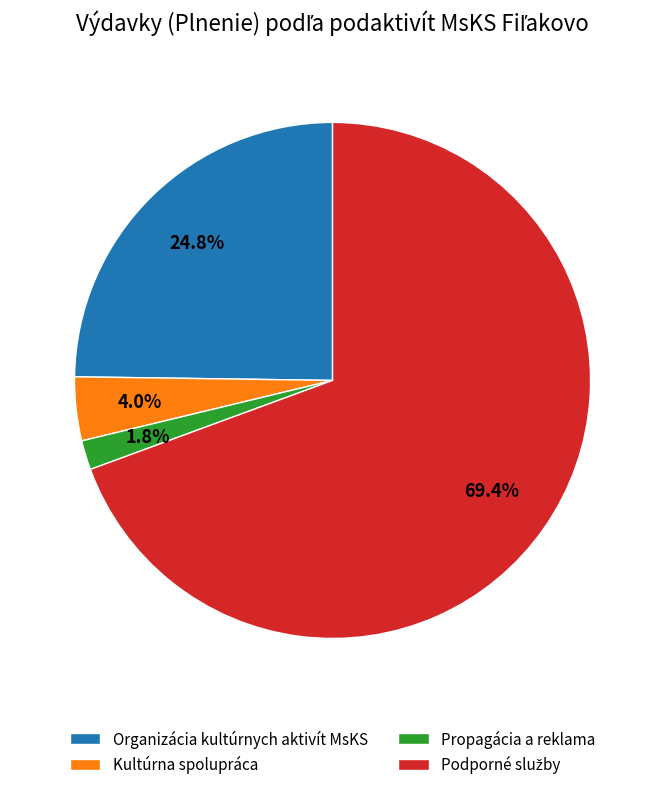

What is the ratio of the value at Kultúrna spolupráca to the value at Propagácia a reklama?

2.2